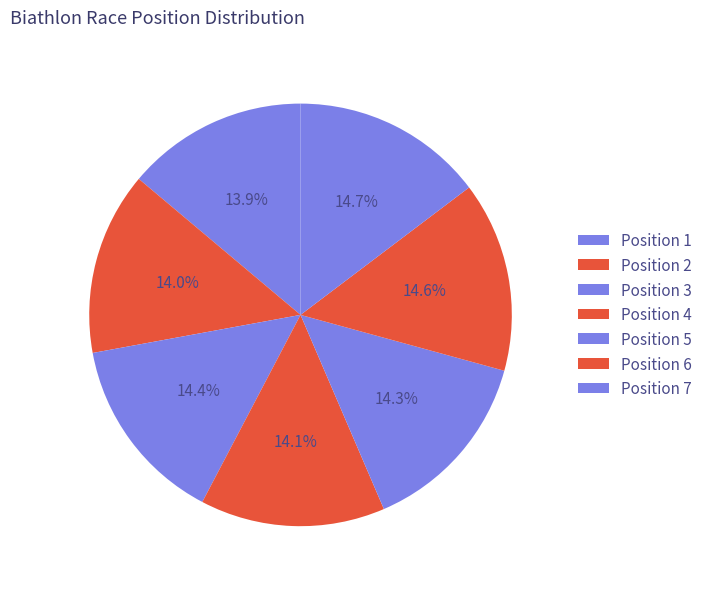

Count the number of slices in the pie.

7